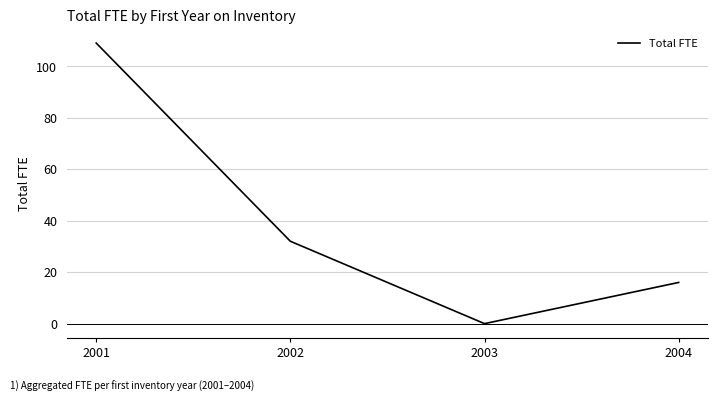

How many interior local valleys (lower than both neighbors) does the data have?

1